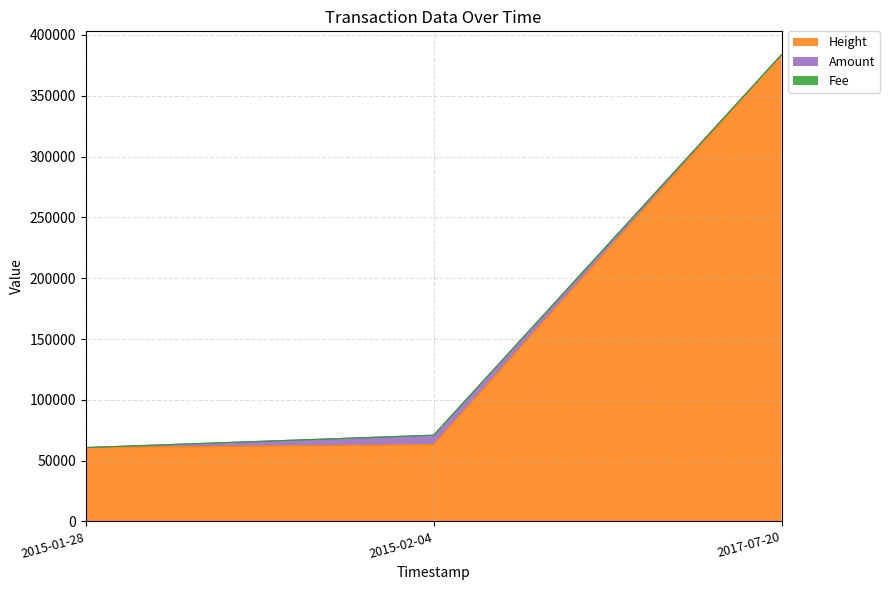

Does the chart have visible grid lines?

Yes